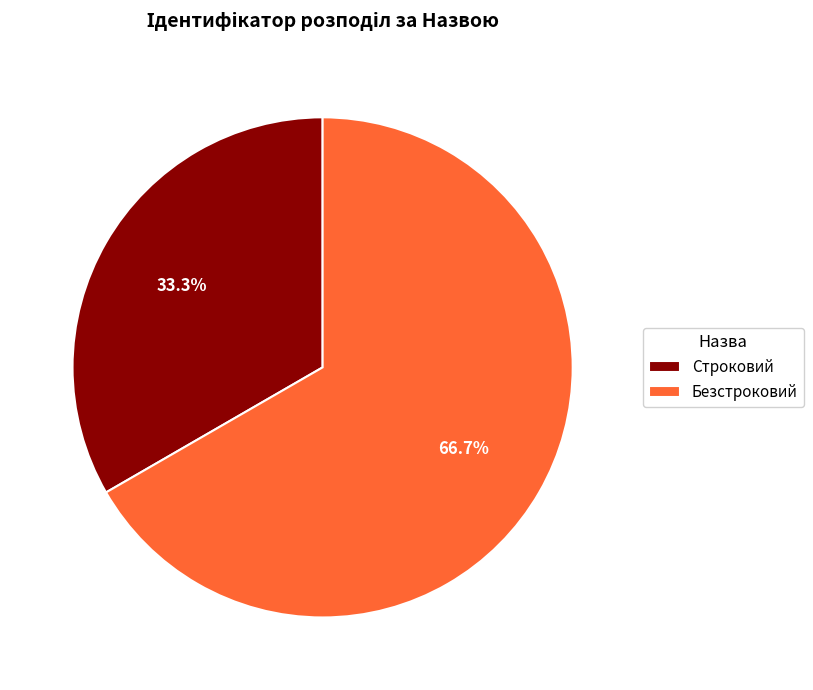

Which has a higher value, Безстроковий or Строковий?

Безстроковий